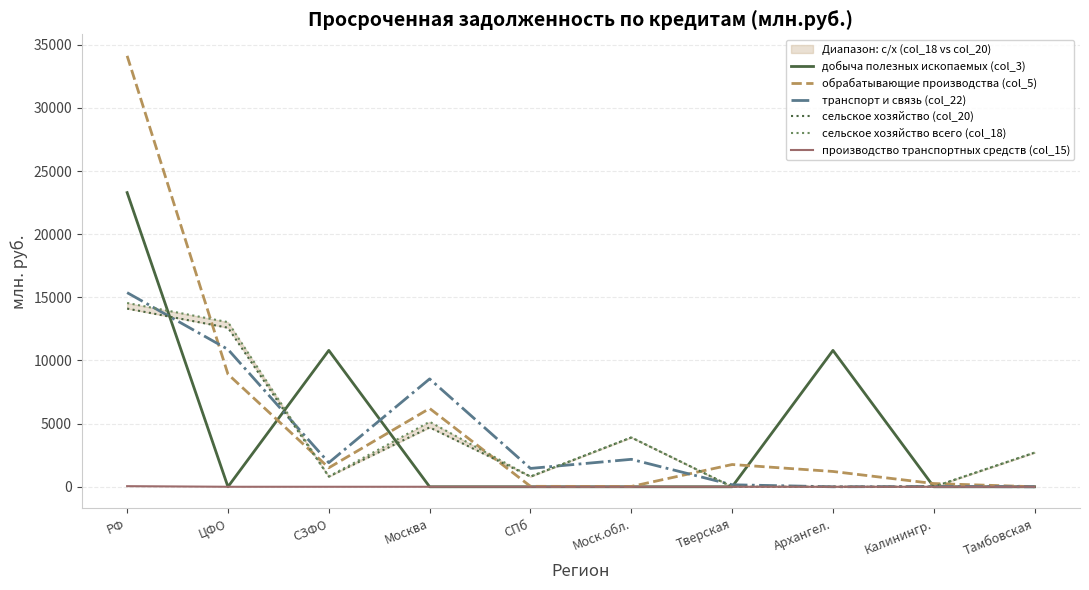

The value of сельское хозяйство (col_20) at Тверская is 4674. True or false?

False